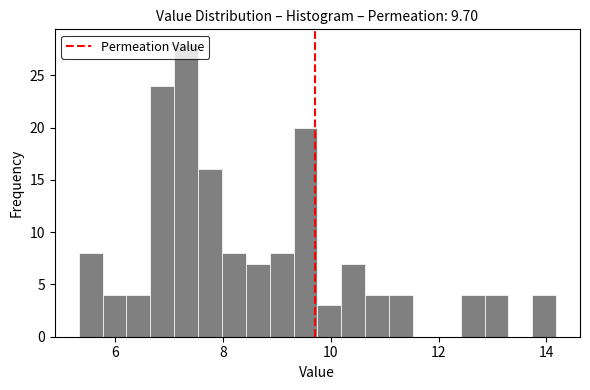

Around what value on the x-axis is the tallest bar? Give the approximate position of its centre, as read against the axis.

7.4